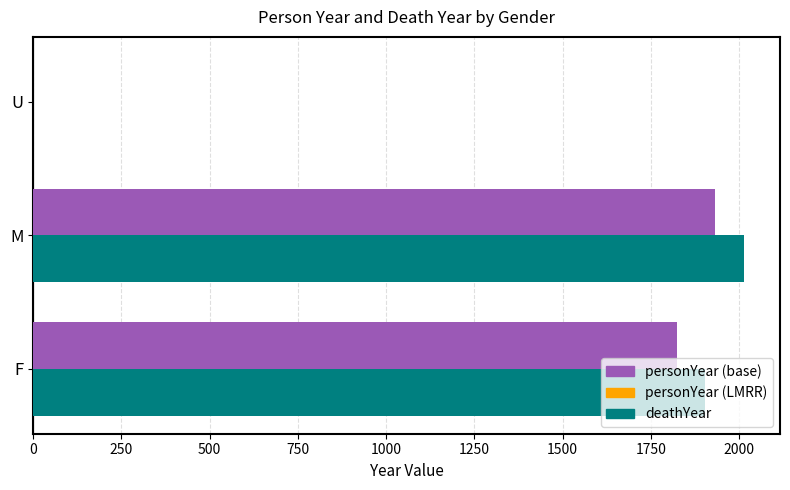

At which category is the sum across all series the highest?

M